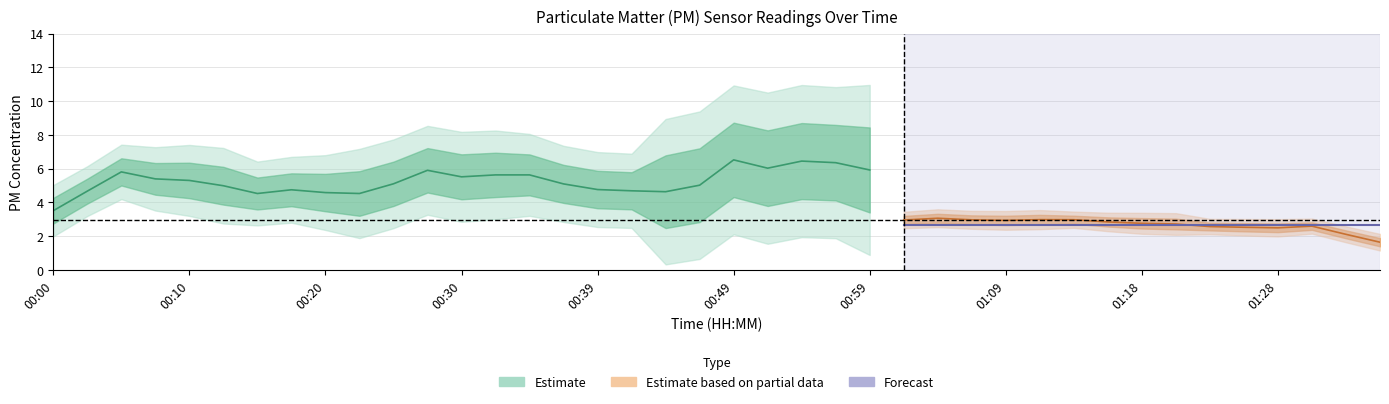

Does the chart have visible grid lines?

Yes